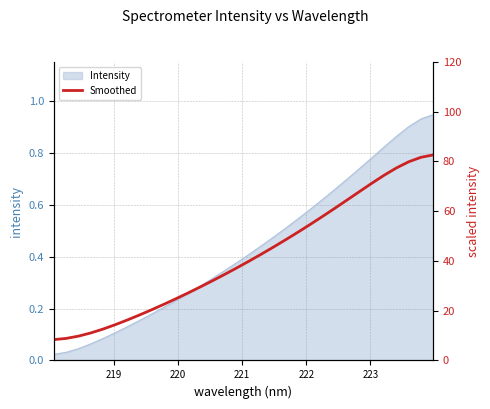

The chart shows a value of 17.4 at 30. True or false?

False